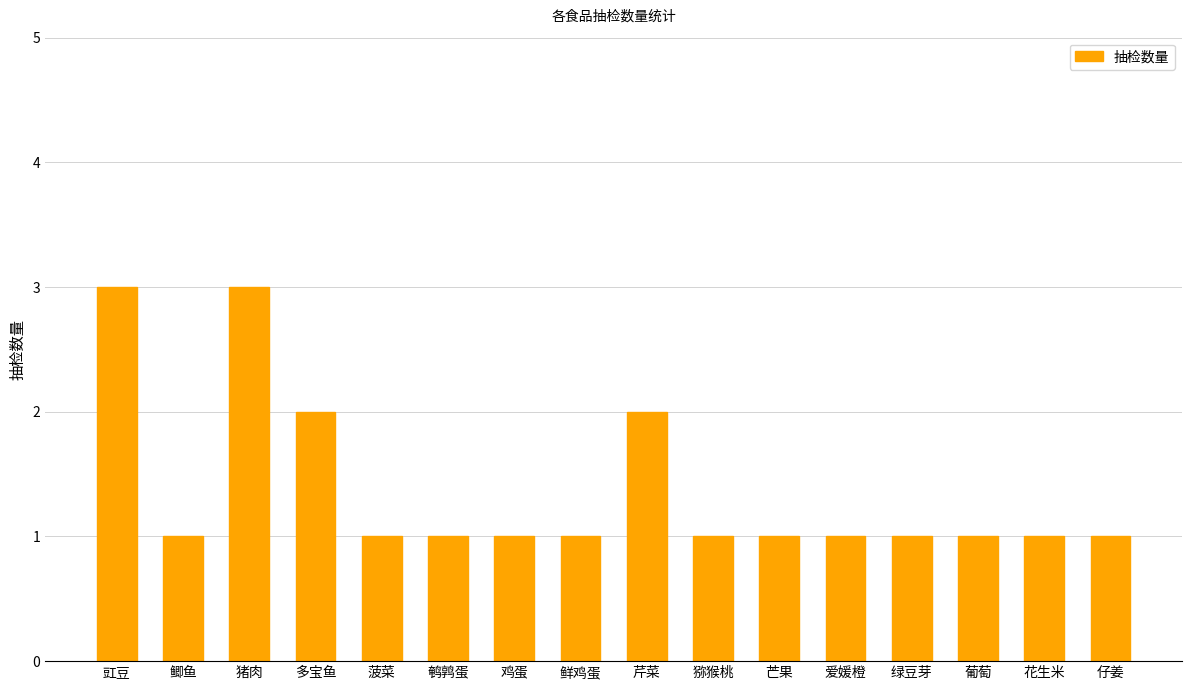

Is it true that the value at 葡萄 is 1?

True